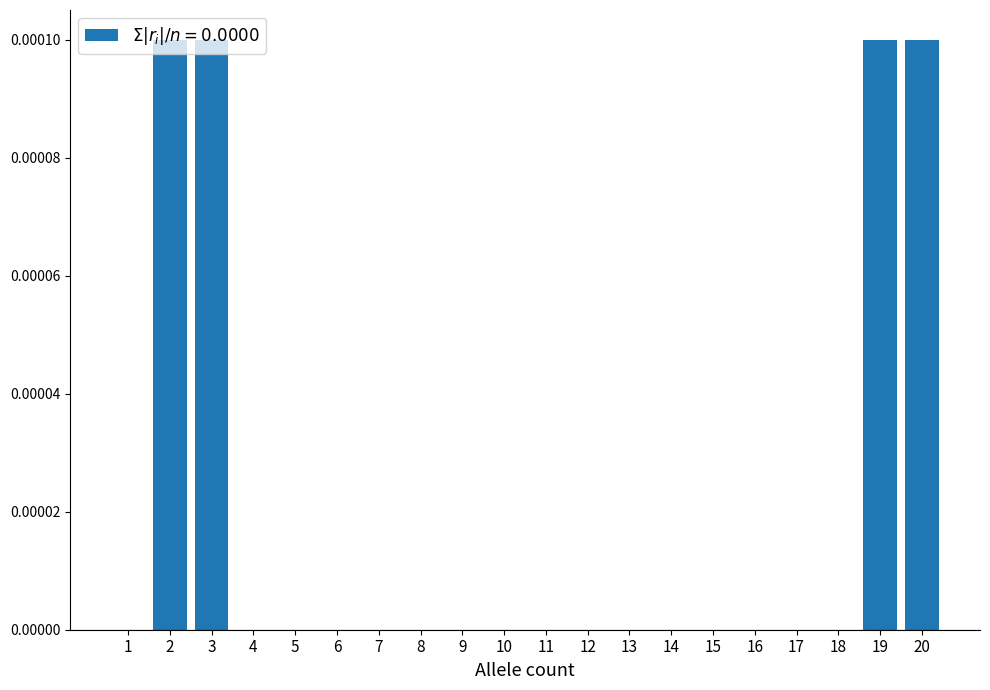

Is it true that the value at 8 is 0.0?

True